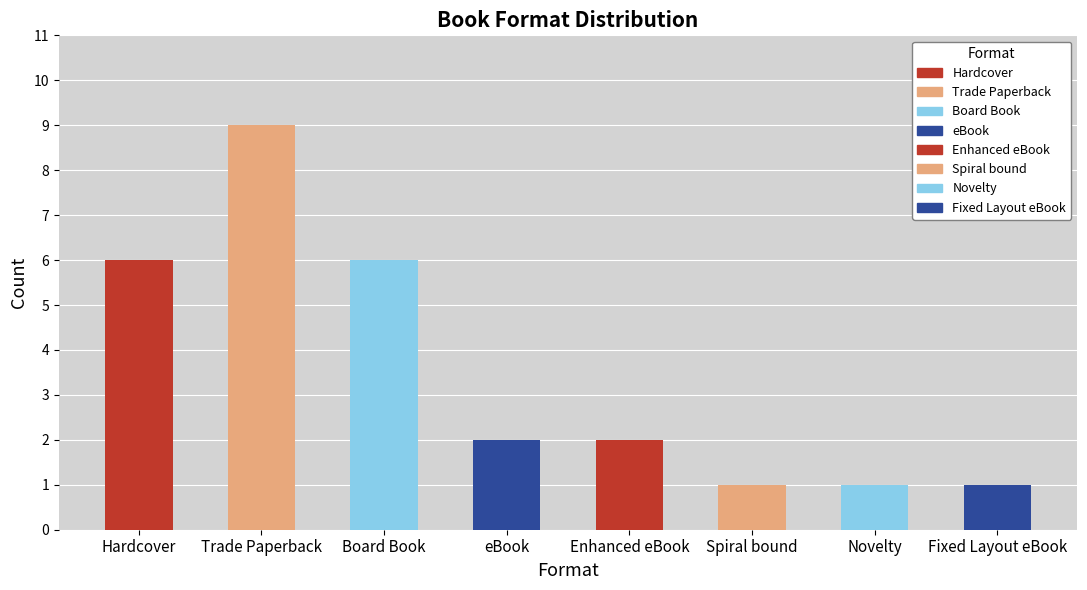

The value of eBook at Moorchild is 2. True or false?

False